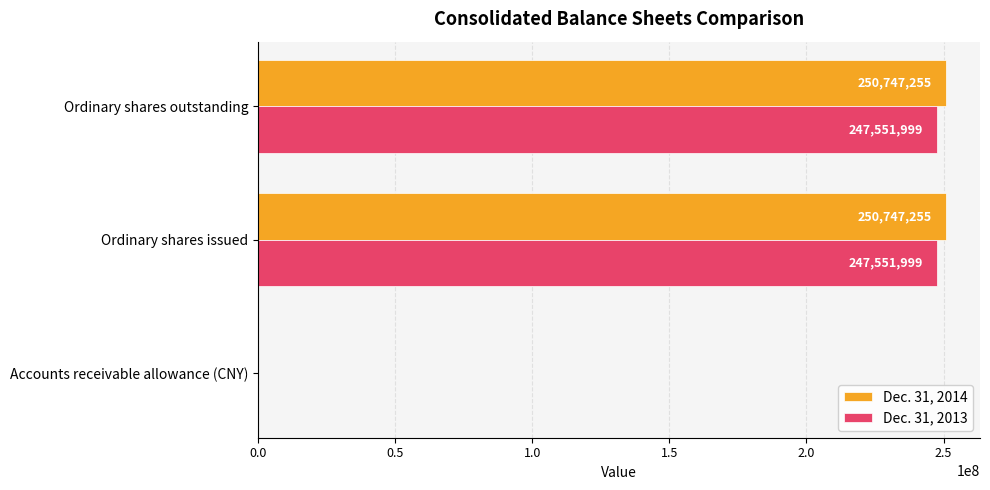

The Dec. 31, 2013 series shows 247551999 at Ordinary shares issued. True or false?

True